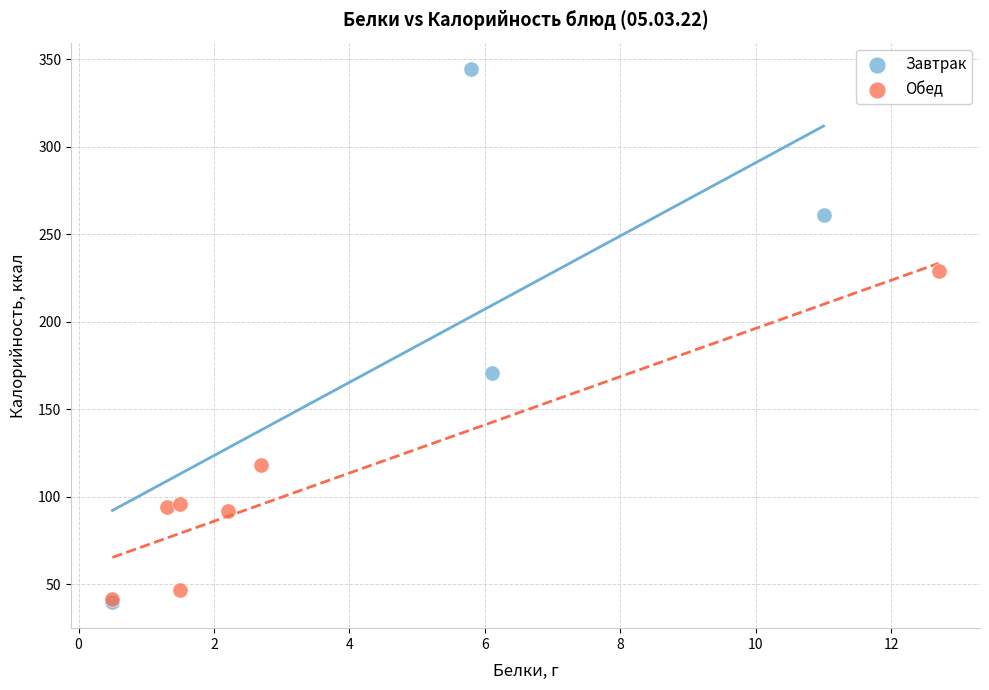

Which series has the widest spread of Y values?

Завтрак